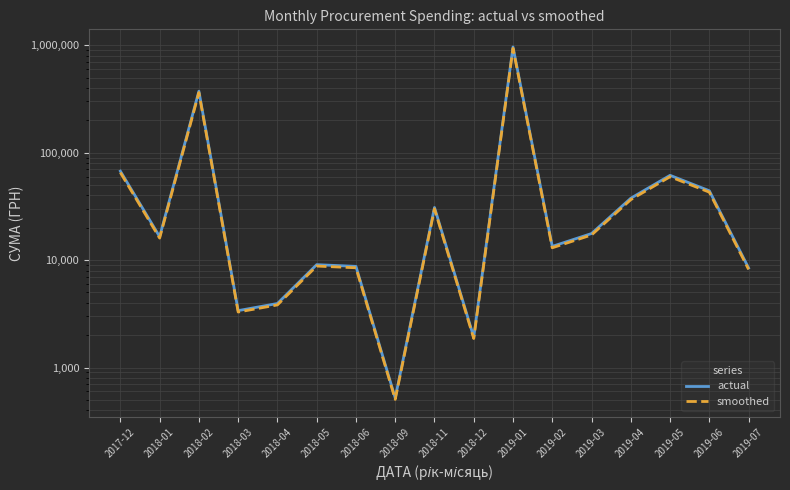

What is the difference between the second highest and minimum values in the smoothed series?

362295.0